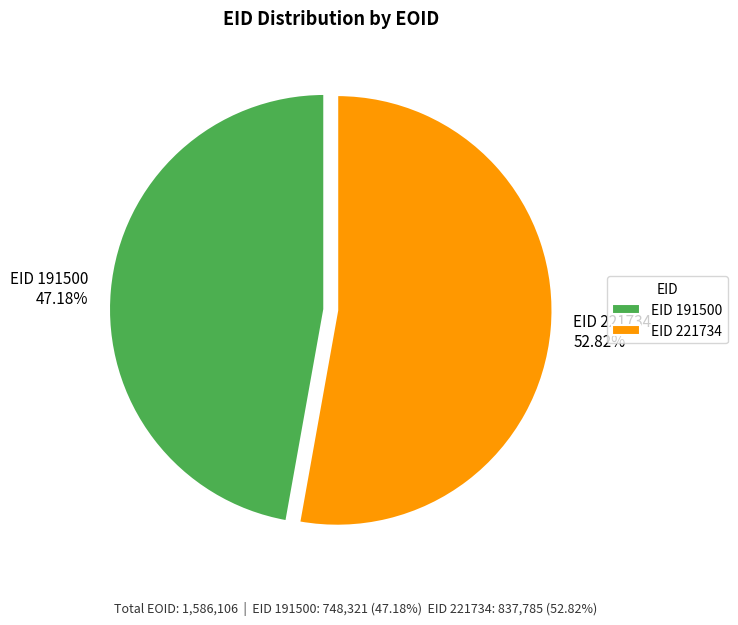

What is the smallest slice in the pie chart?

EID 191500